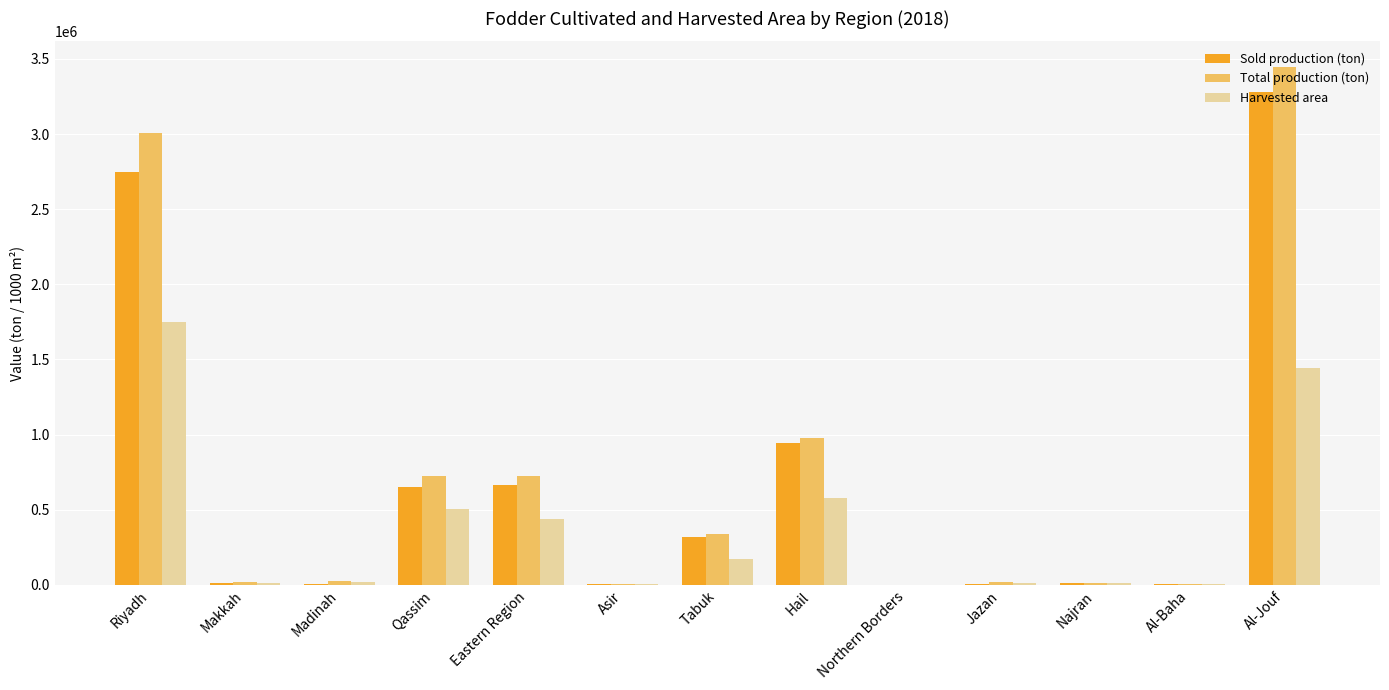

How many groups of bars are there?

13